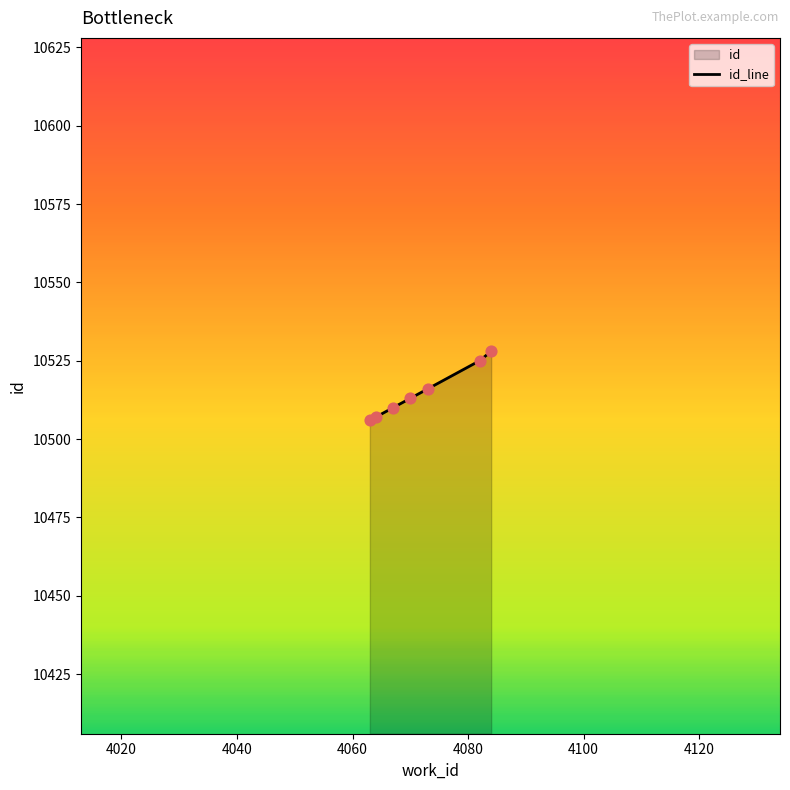

Approximately how many times larger is the value at 4067 compared to 4084?

1.0